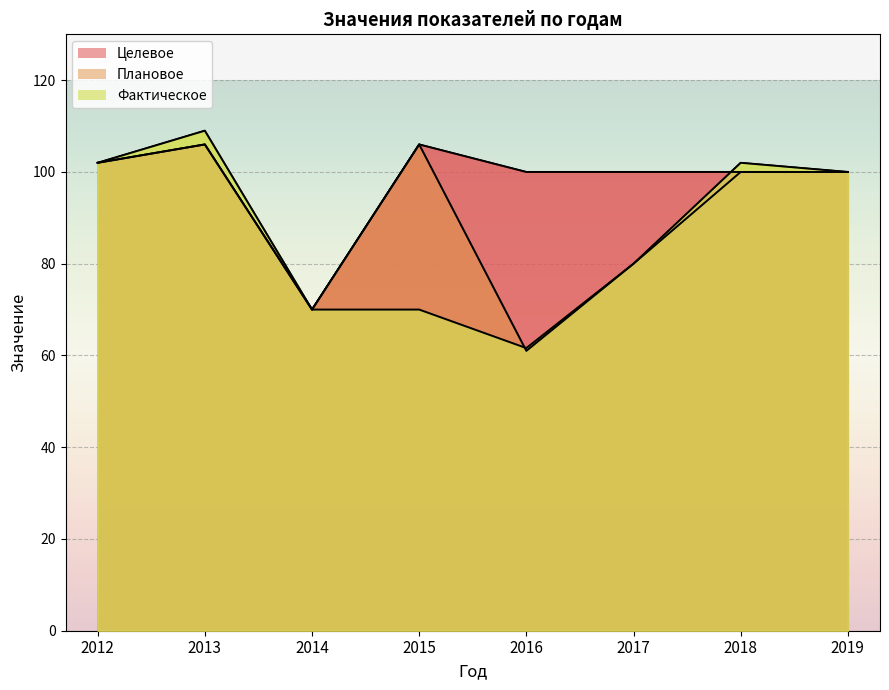

The value of Плановое at 2018 is 100.0. True or false?

True